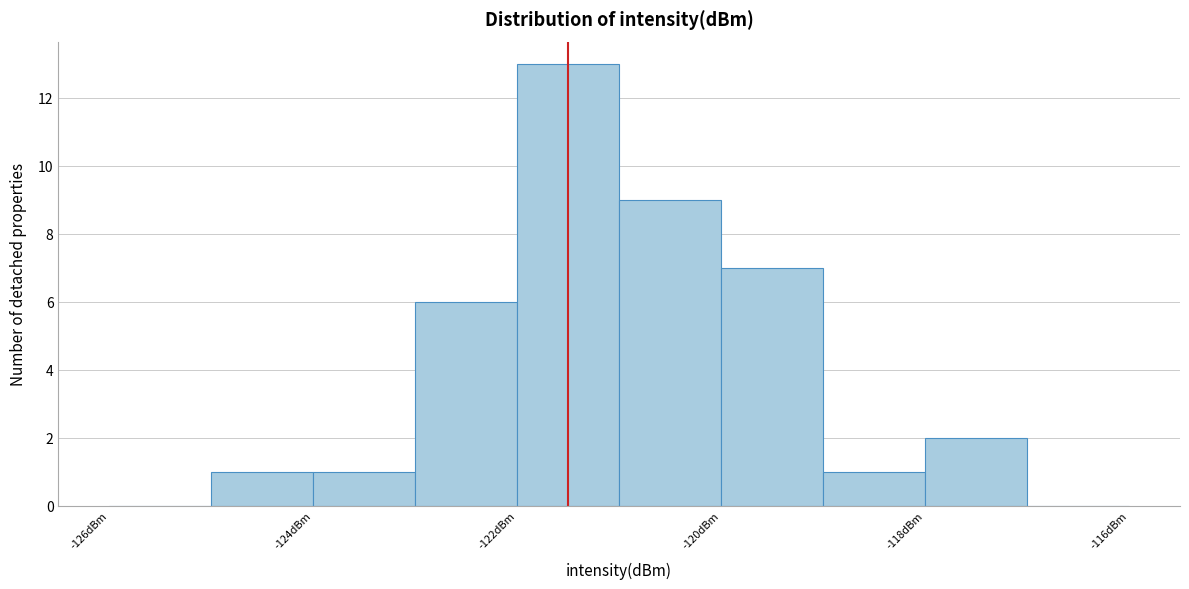

Over which range of the x-axis is the bar tallest?

-122 to -121